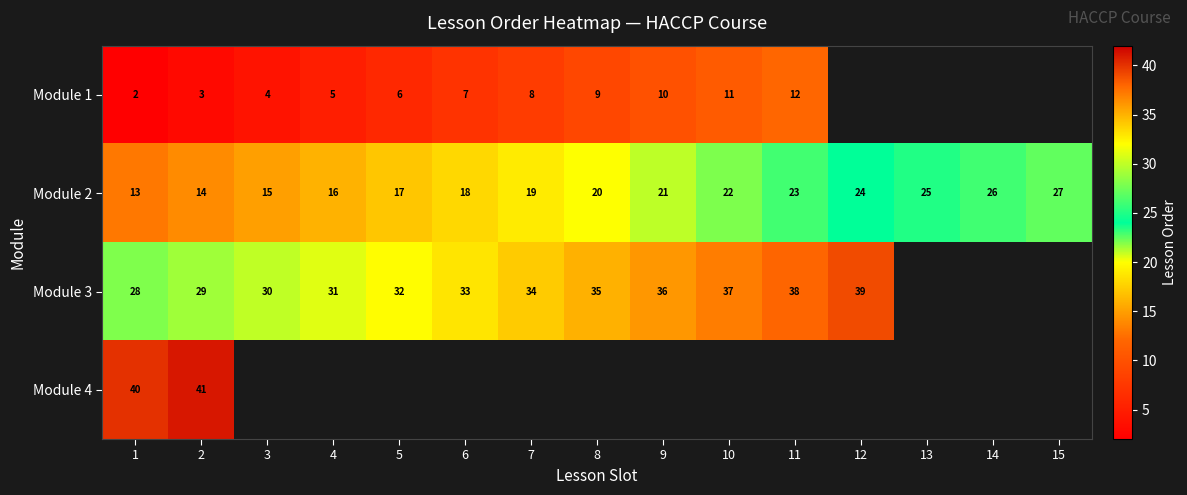

Which category has the highest value in the Module 2 series?

15